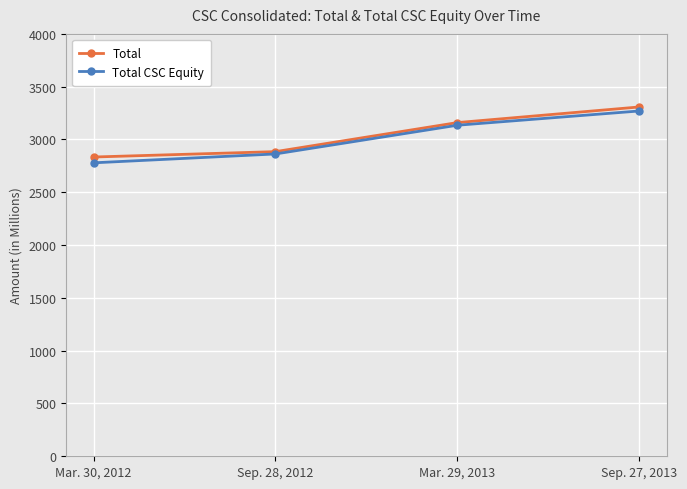

Rank the series by their maximum value, from highest to lowest.

Total, Total CSC Equity